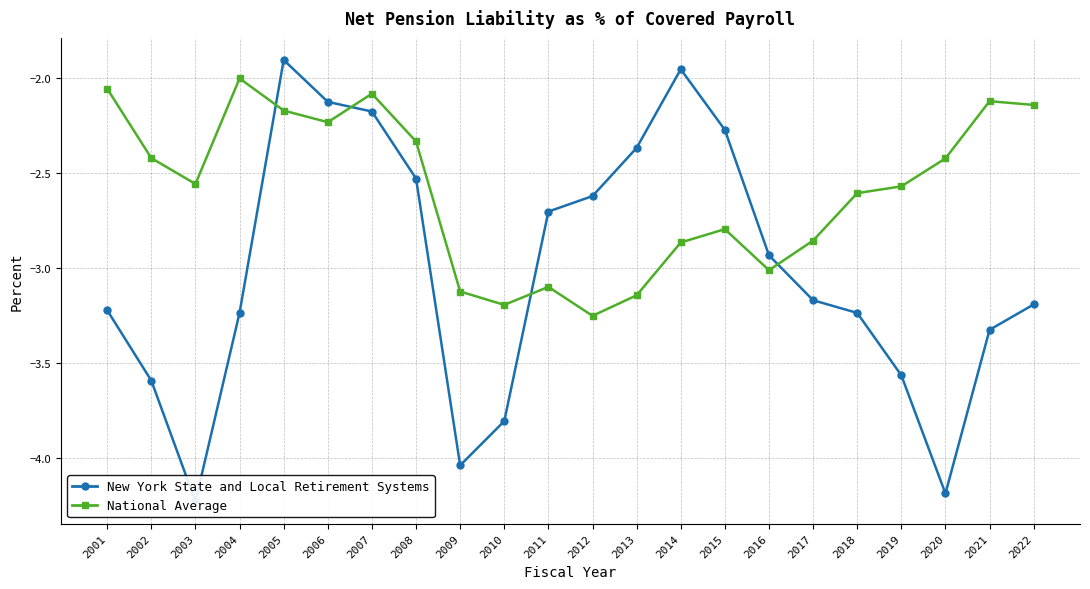

The value of National Average at 2021 is -2.1. True or false?

True